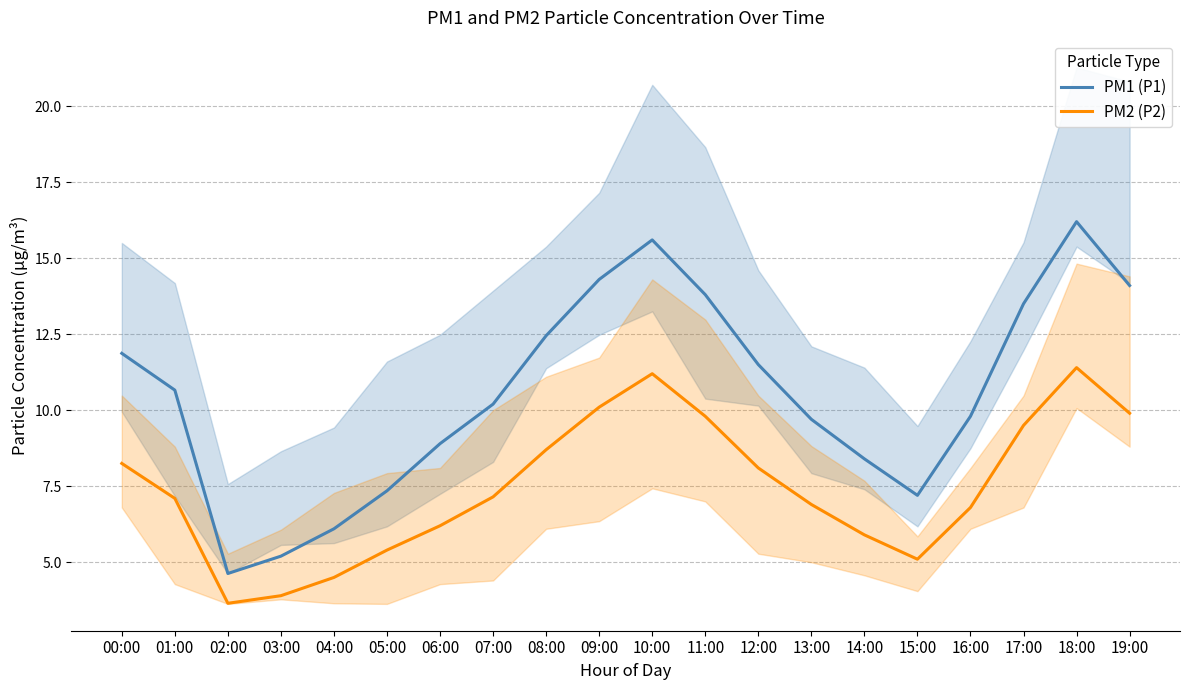

Is this an area chart (filled region under the line)?

No